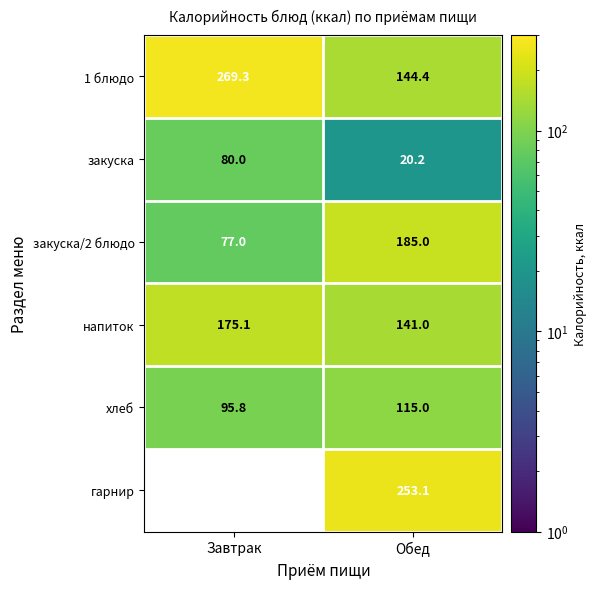

What is the sum of the напиток values at Обед and Завтрак?

316.1